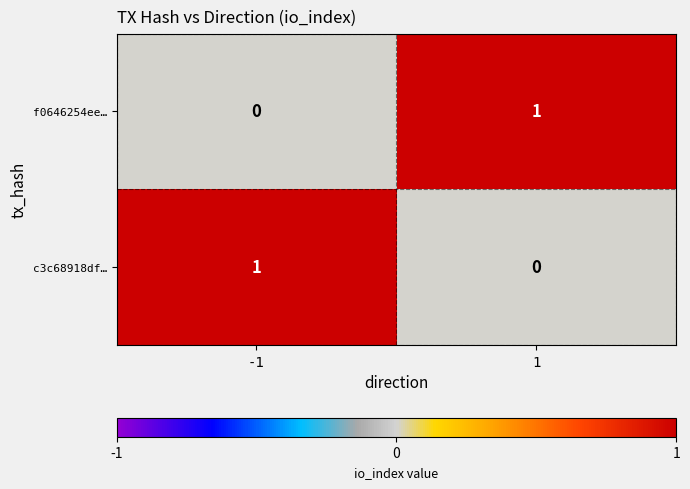

Is it true that f0646254ee… equals 1 at 1?

True